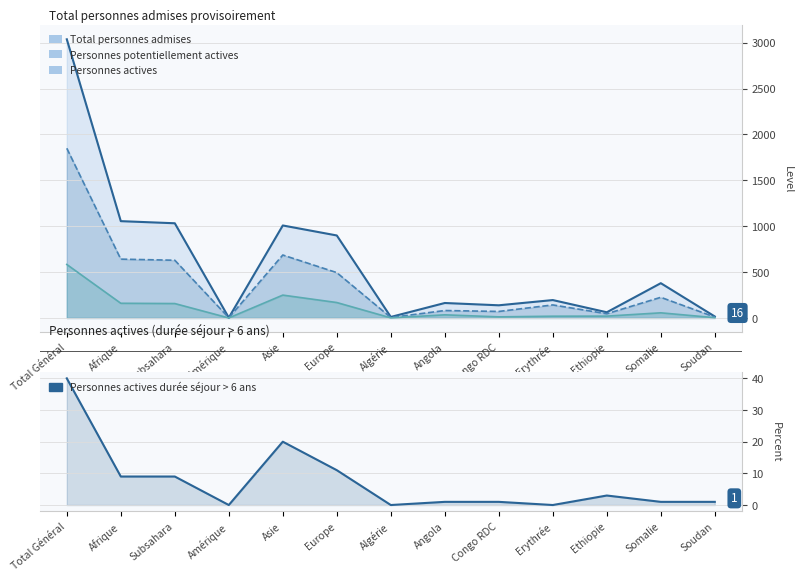

What is the difference between the maximum and minimum values in the Personnes actives series?

583